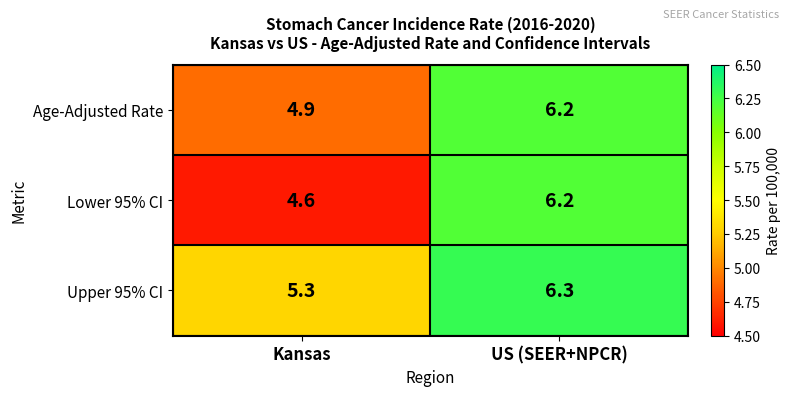

At which category is the sum across all series the highest?

US (SEER+NPCR)